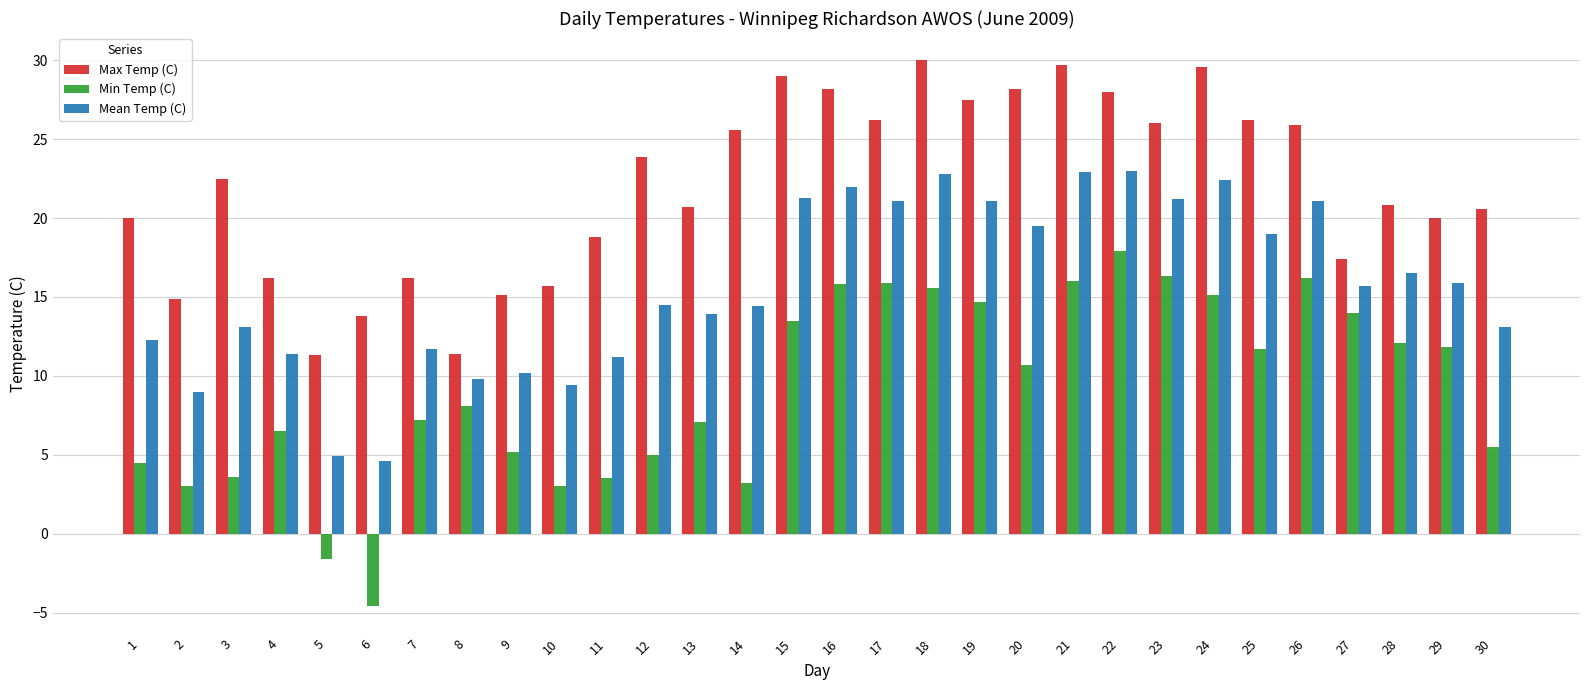

At how many categories does at least one series exceed 3?

30